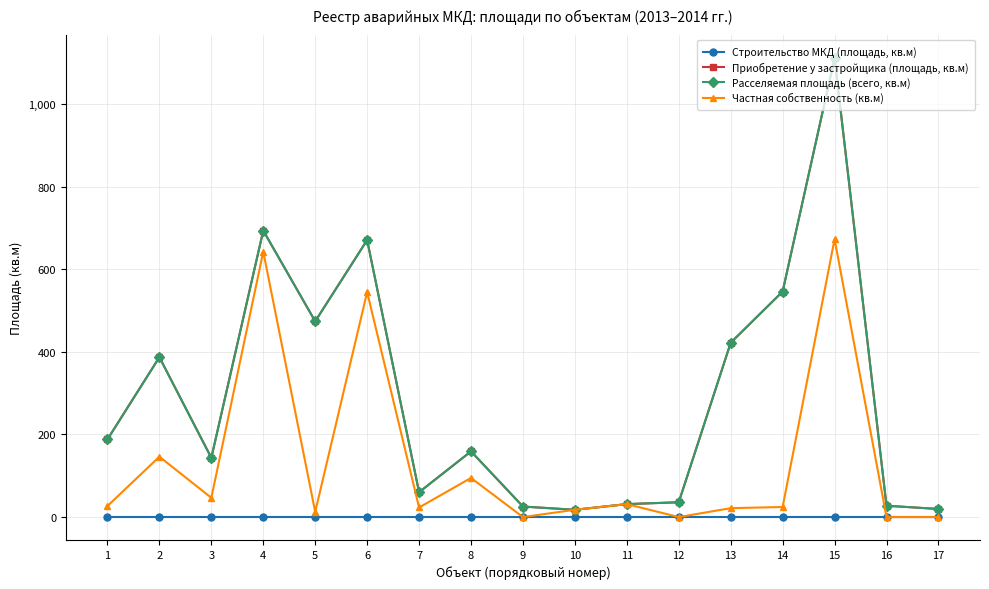

Is this an area chart (filled region under the line)?

No